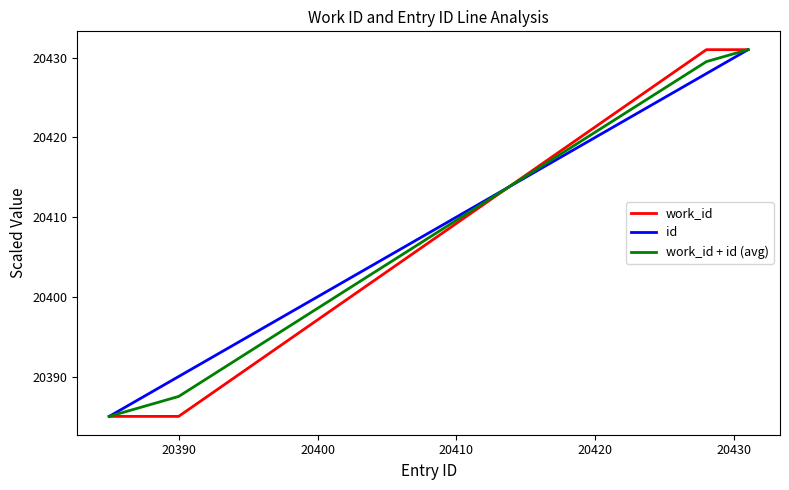

What is the maximum value shown in the chart?

20431.0